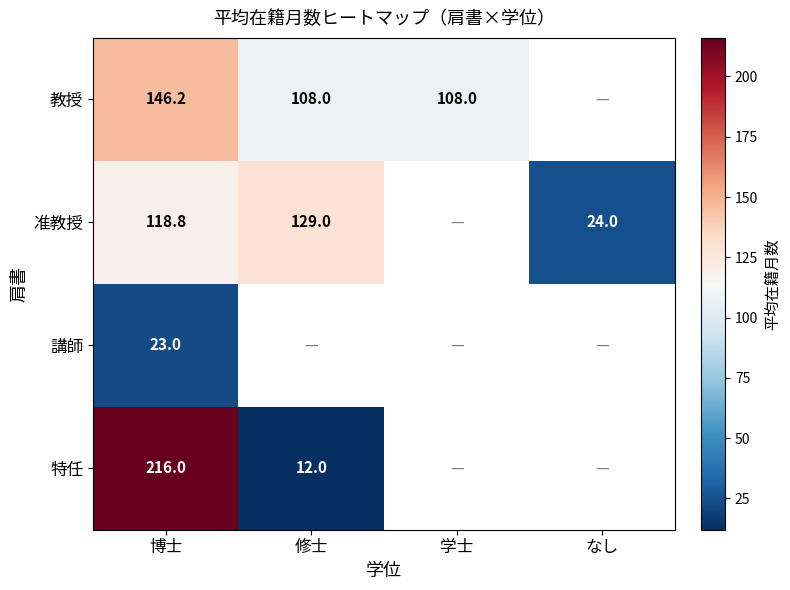

What is the minimum value shown in the chart?

12.0